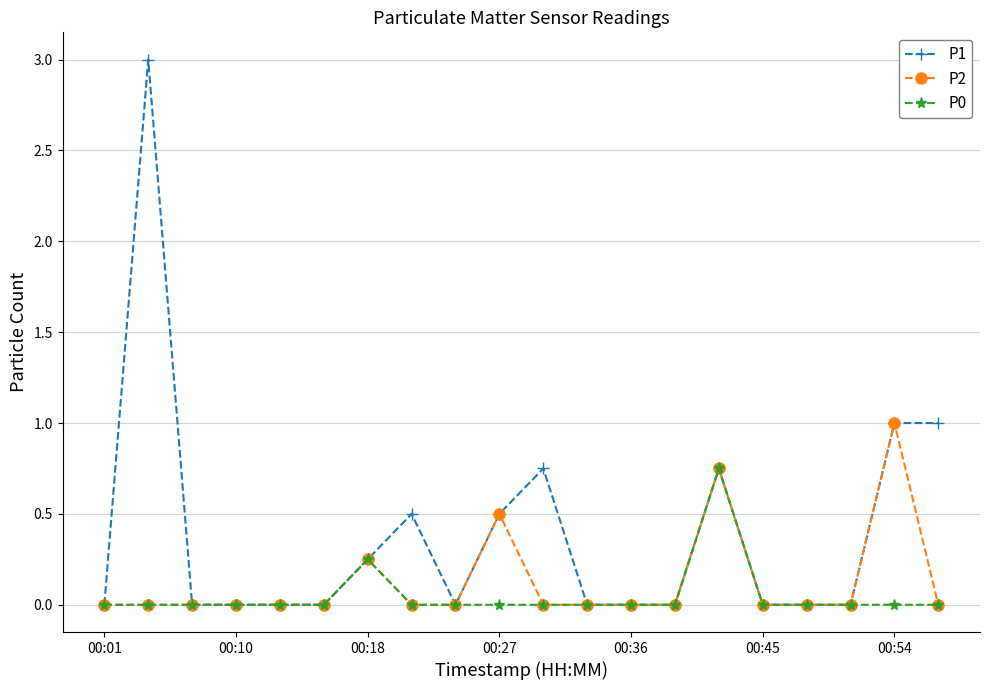

What is the sum of all P2 values?

2.5